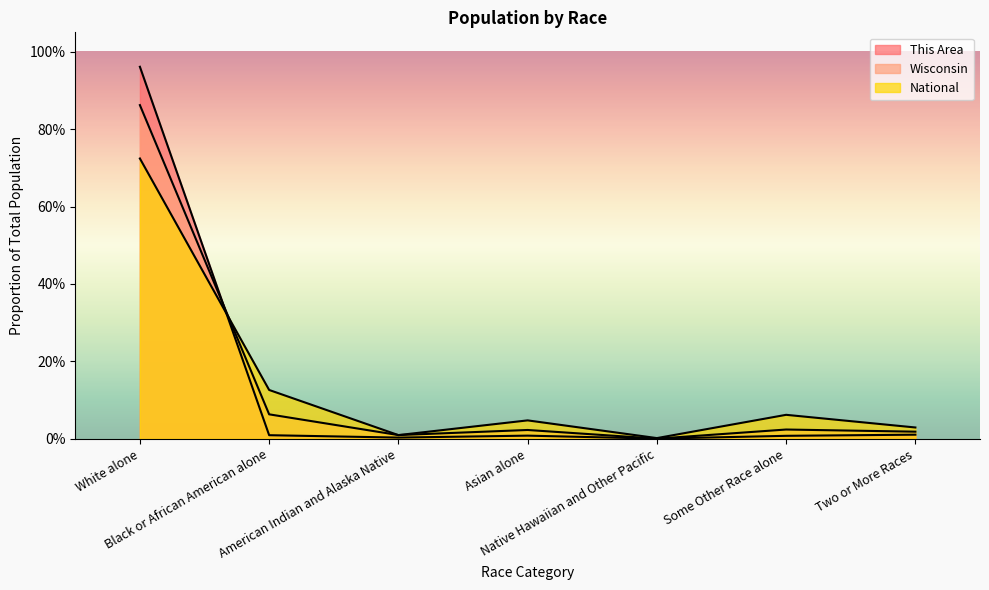

At which category is the sum across all series the highest?

White alone